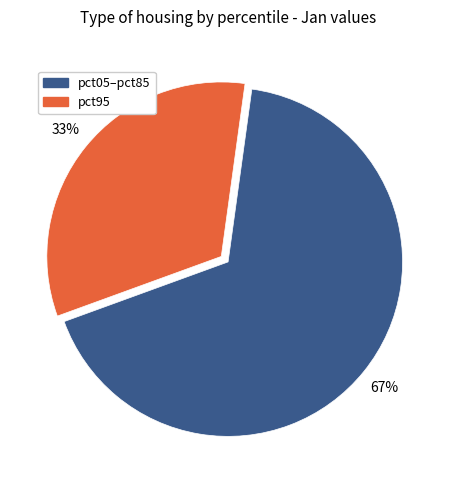

Does any single category account for the majority?

Yes